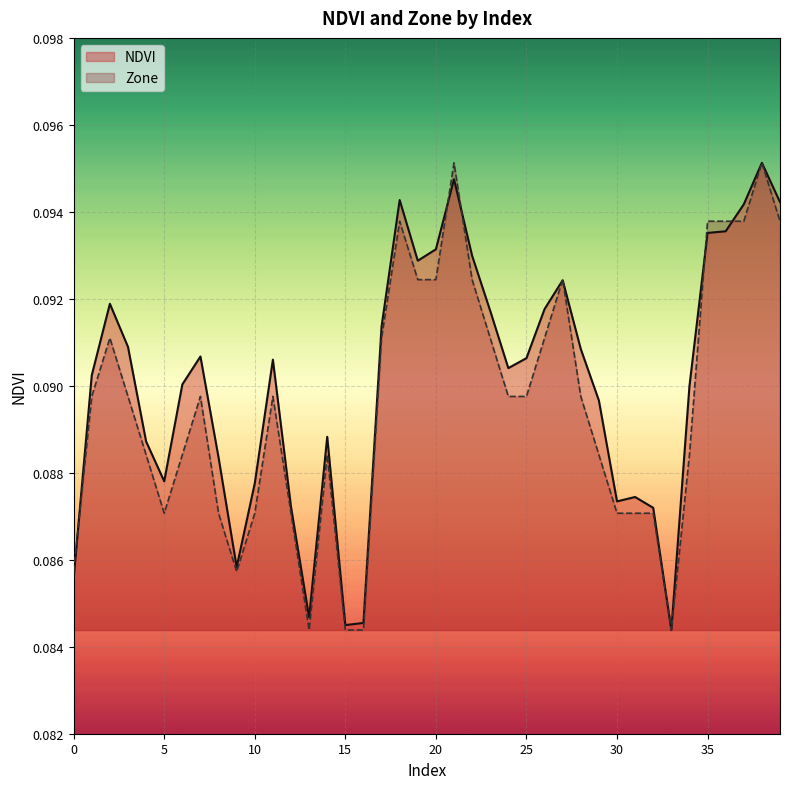

How many lines are shown in the chart?

2